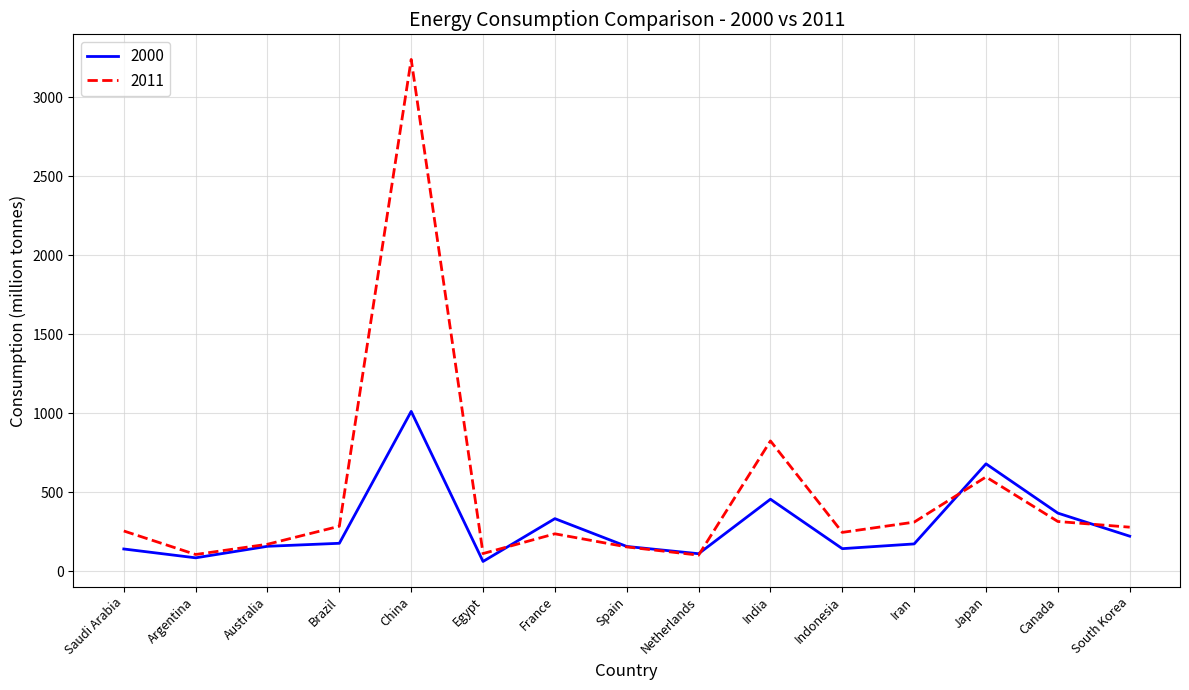

At which category does the chart reach its peak across all series?

China